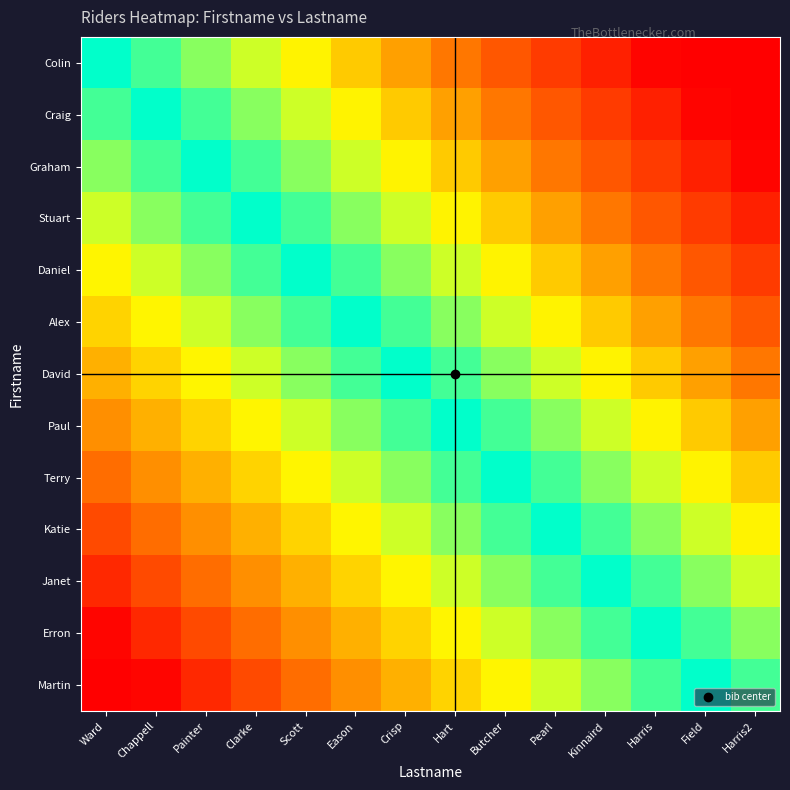

How many data points does each series have?

14